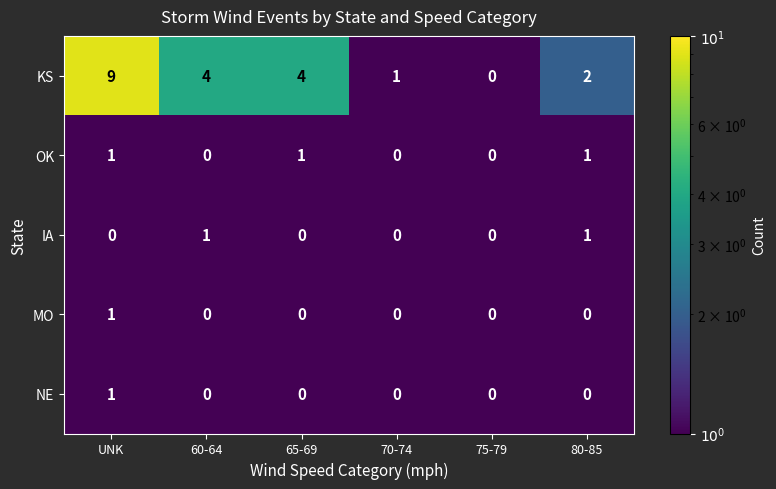

What is the total value across all series at 80-85?

4